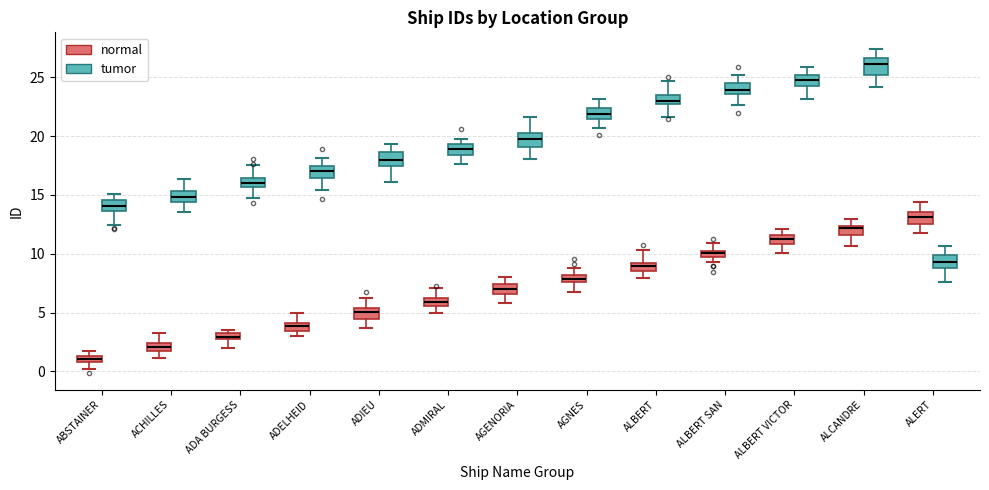

Where is the lower edge of the box for ABSTAINER (tumor) on the y-axis? The values are not printed on the chart, so give them approximately, as read against the axis.

13.5